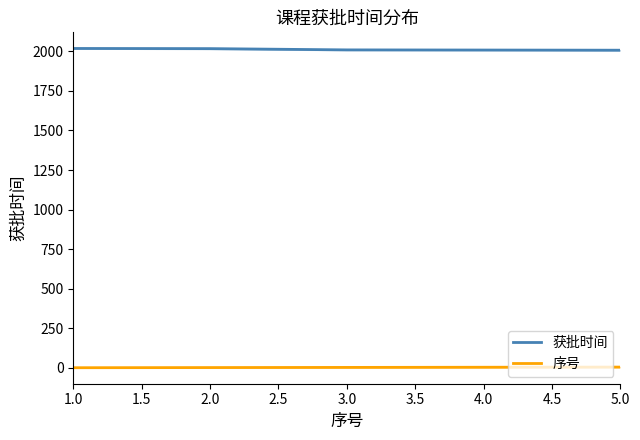

What is the difference between the 序号 values at 4.0 and 3.0?

1